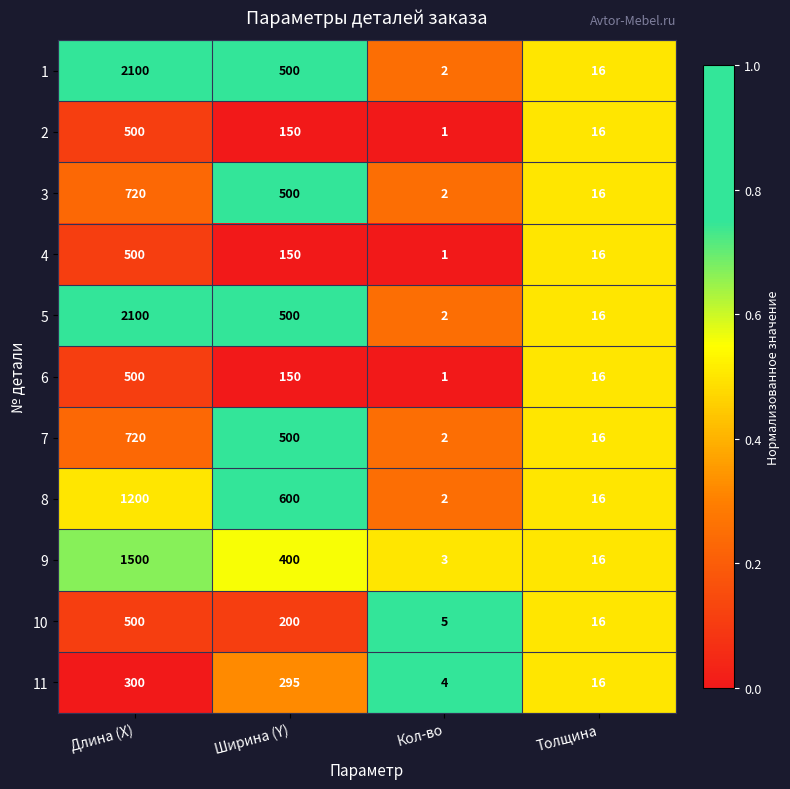

What is the spread (max minus min) of values at Кол-во?

4